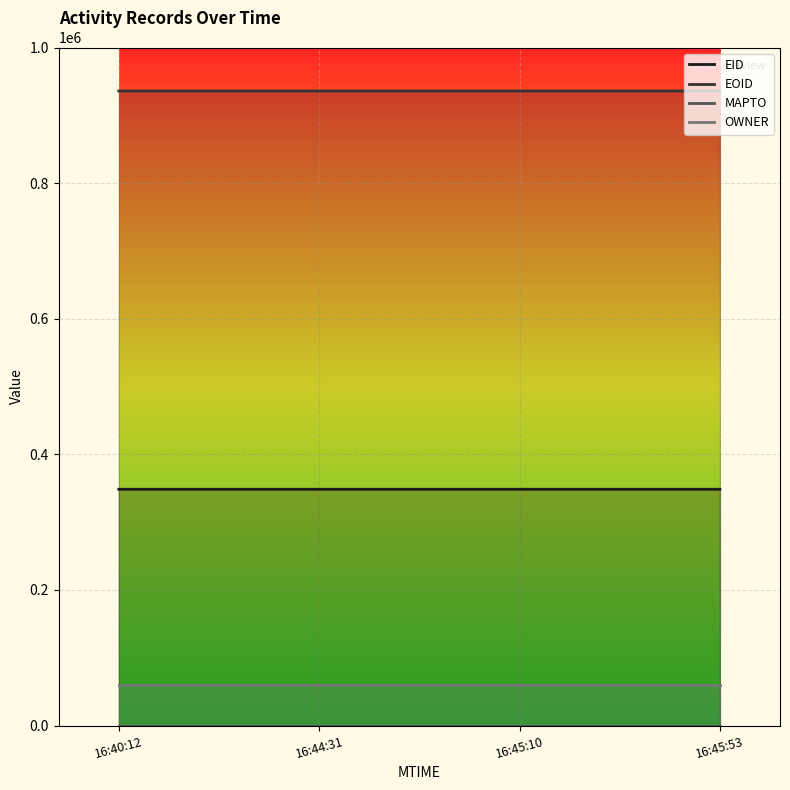

How many values in the EID series are below 348474?

2